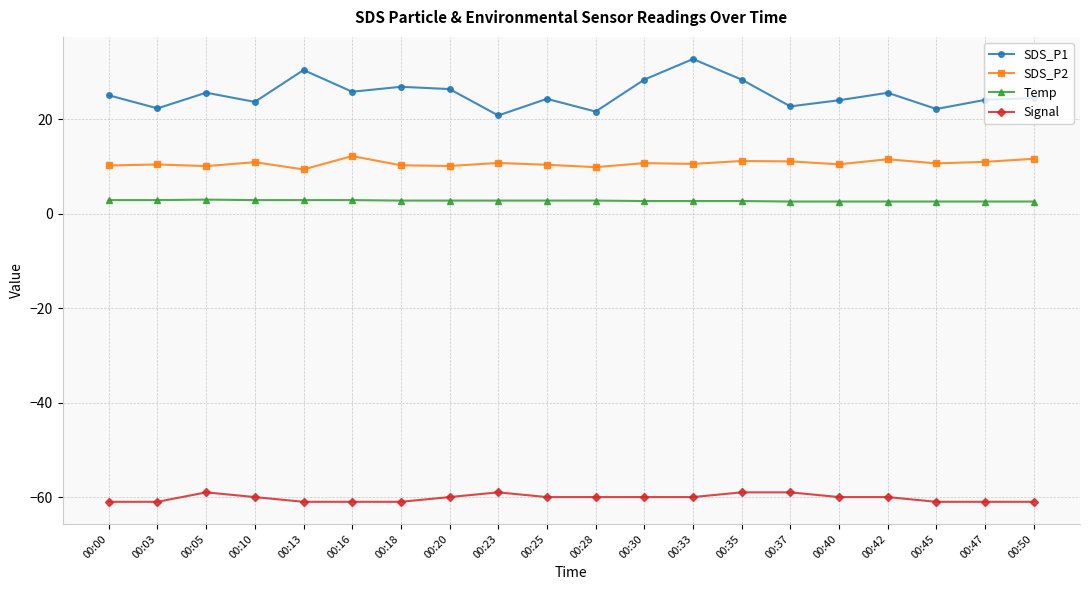

Which series has the widest spread of values?

SDS_P1